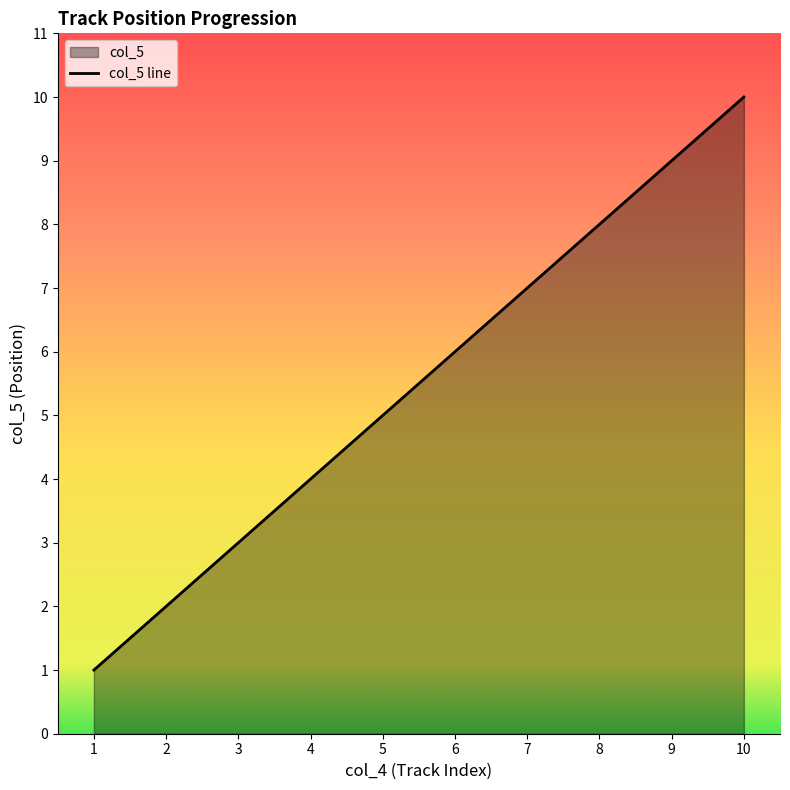

List the labels in order of value, largest first.

10, 9, 8, 7, 6, 5, 4, 3, 2, 1